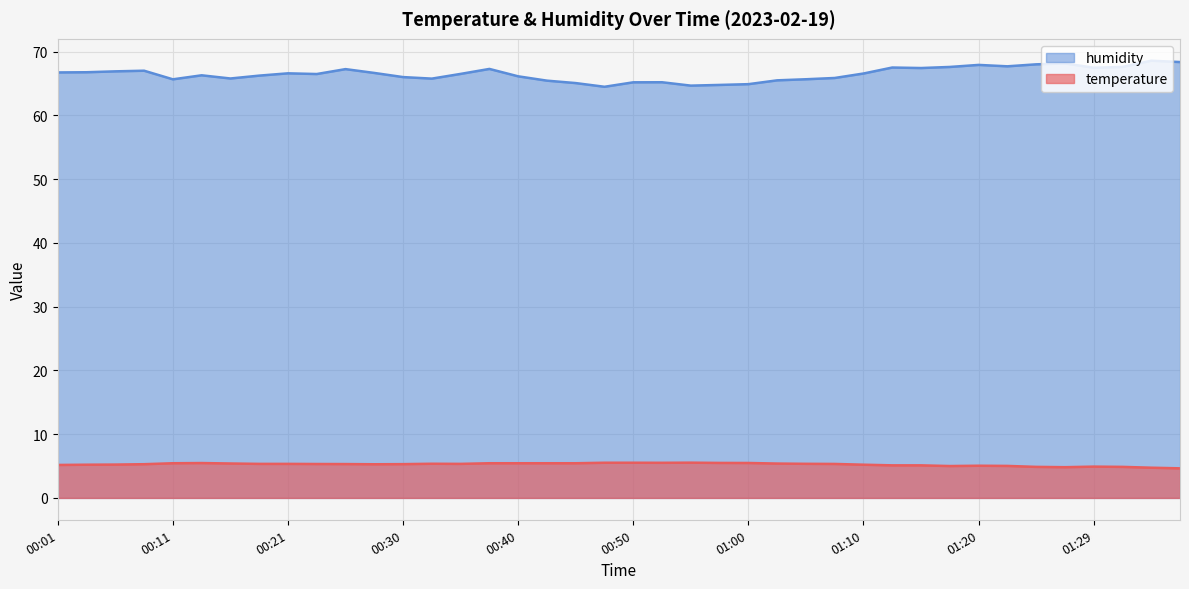

Which series has the widest spread of values?

humidity